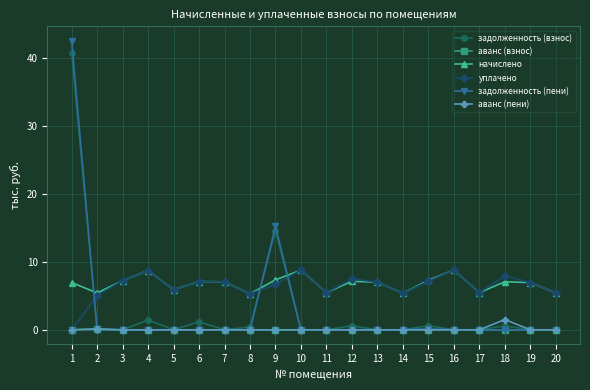

After their last crossing, which series has the higher values: уплачено or задолженность (взнос)?

уплачено